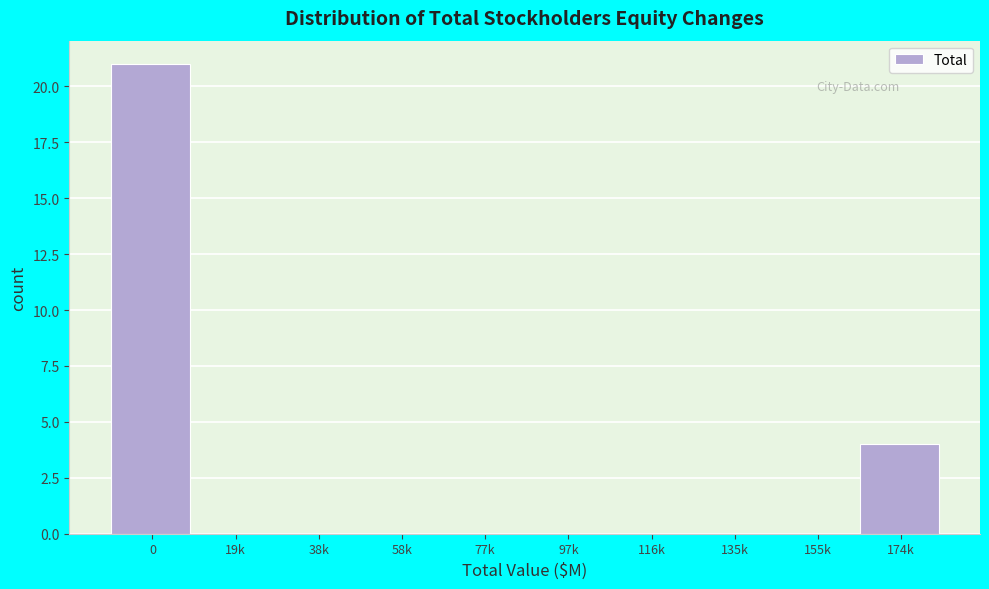

Reading left to right, list all the values displayed in this chart.

0=21	19k=0	38k=0	58k=0	77k=0	97k=0	116k=0	135k=0	155k=0	174k=4